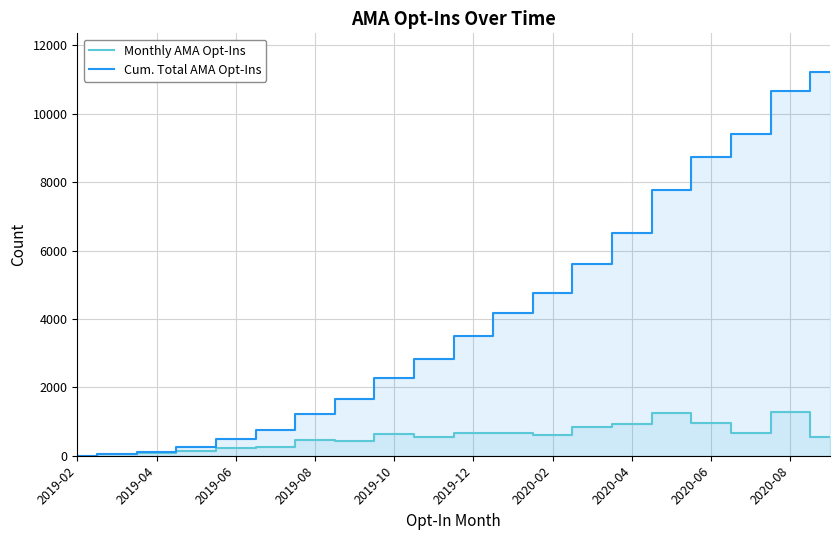

List the series in order of their overall mean, highest first.

Cum. Total AMA Opt-Ins, Monthly AMA Opt-Ins